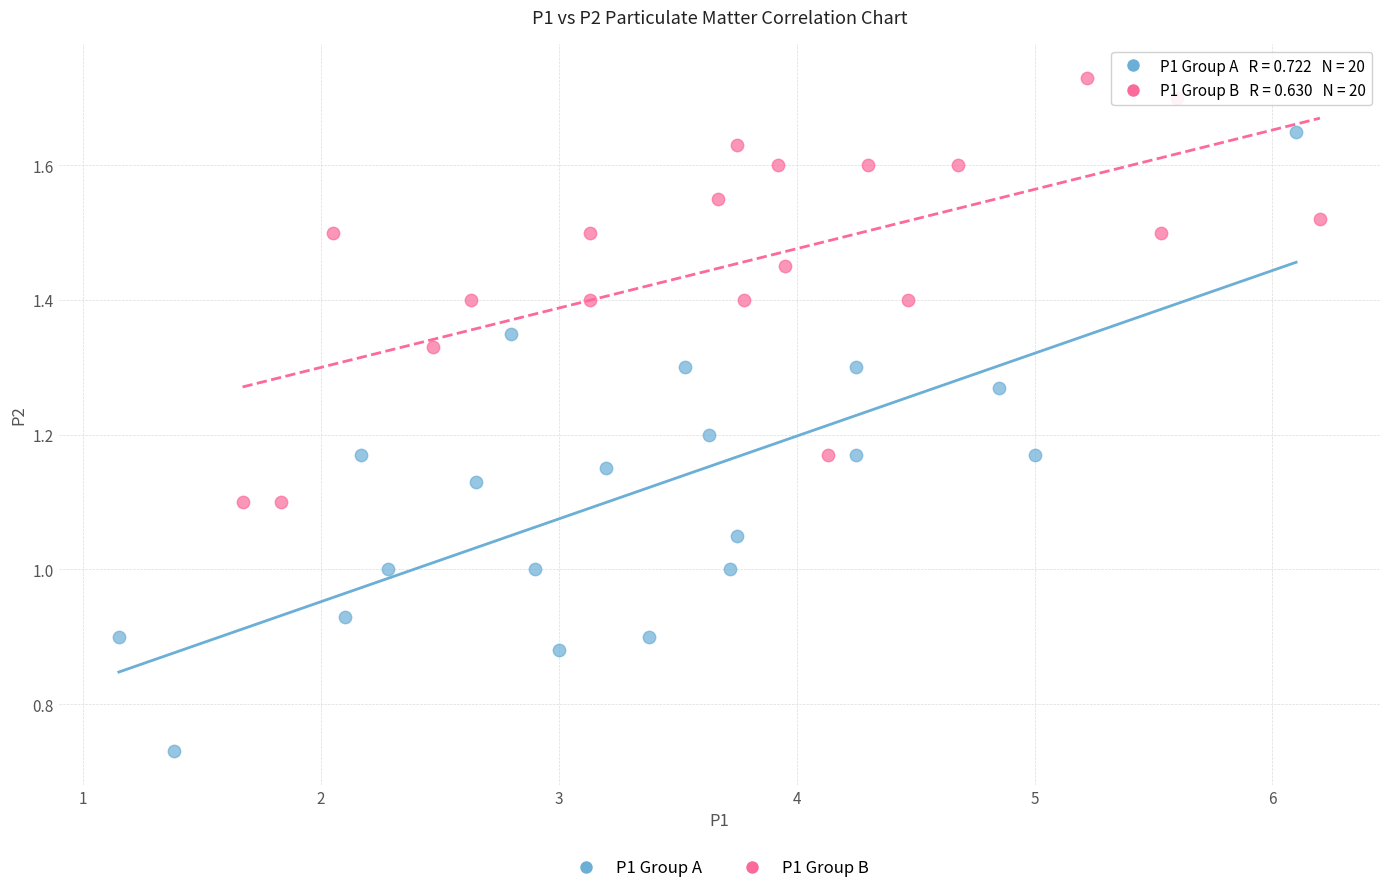

Which series contains the lowest Y value?

P1 Group A